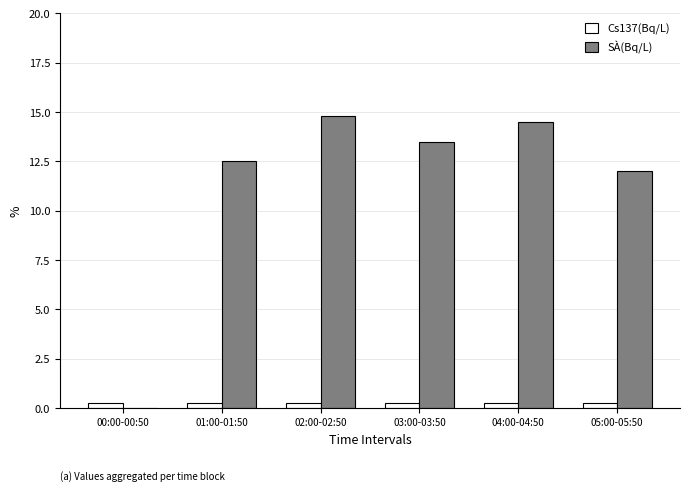

Is the value of Cs137(Bq/L) at 05:00-05:50 greater than the value of SÀ(Bq/L) at 05:00-05:50?

No